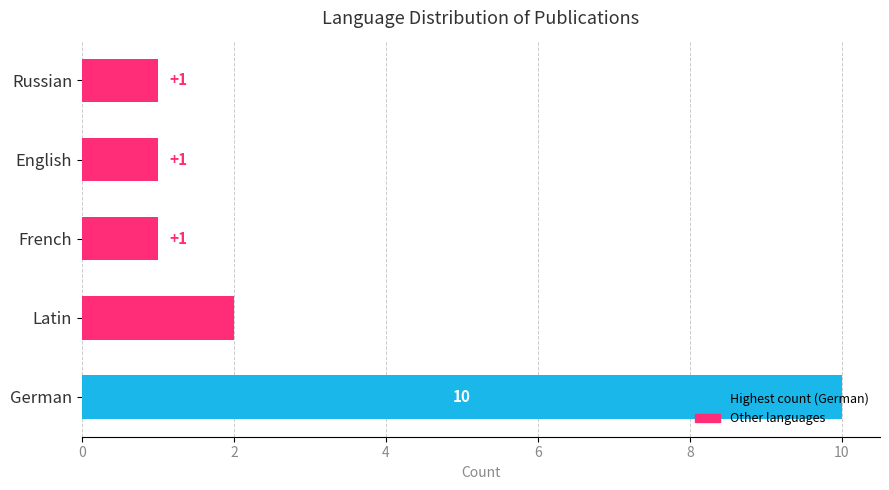

Which has a higher value, Russian or Latin?

Latin